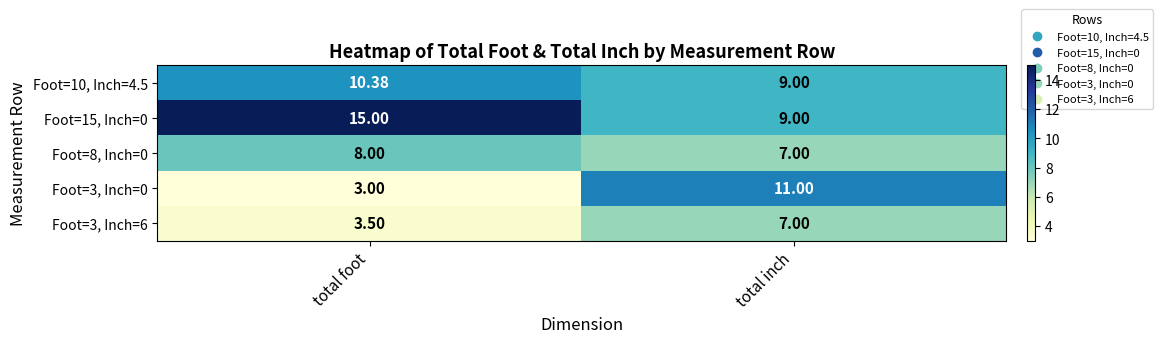

How many data points does each series have?

2